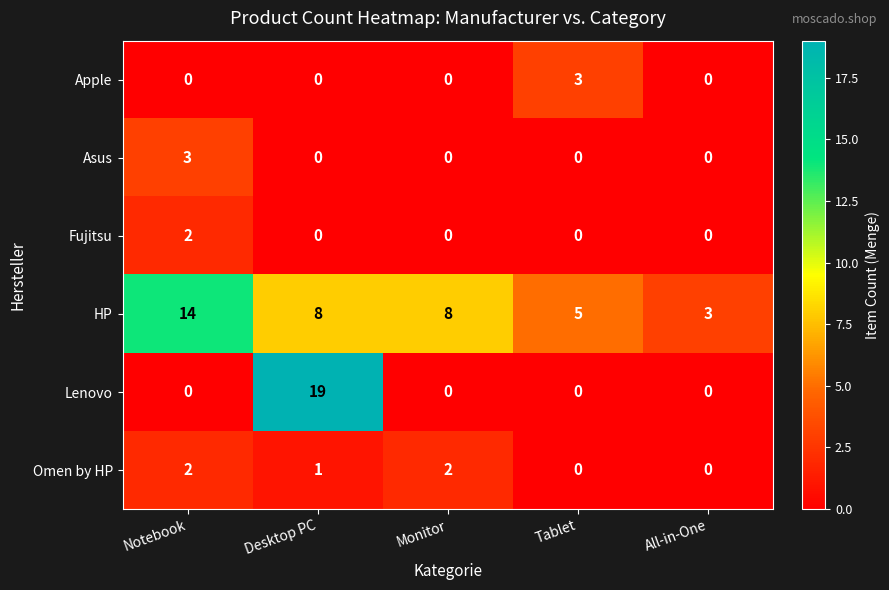

Is the value of Lenovo at Monitor greater than the value of Omen by HP at Monitor?

No